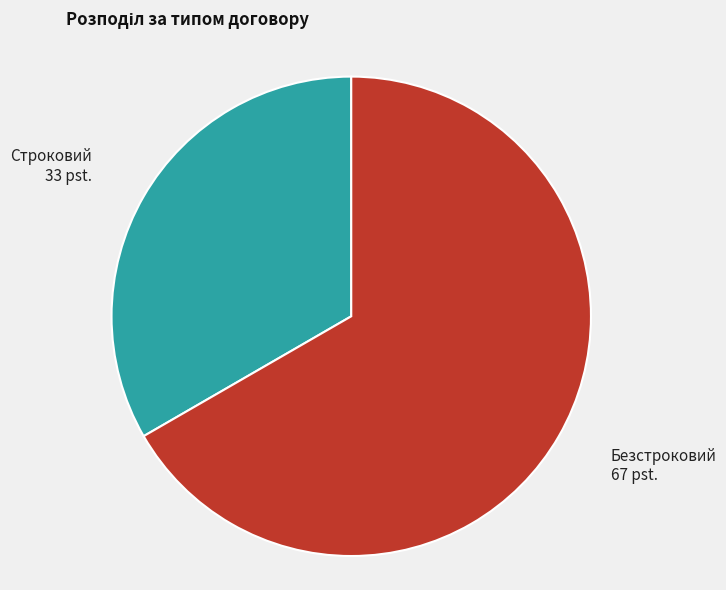

How many slices are in this pie chart?

2